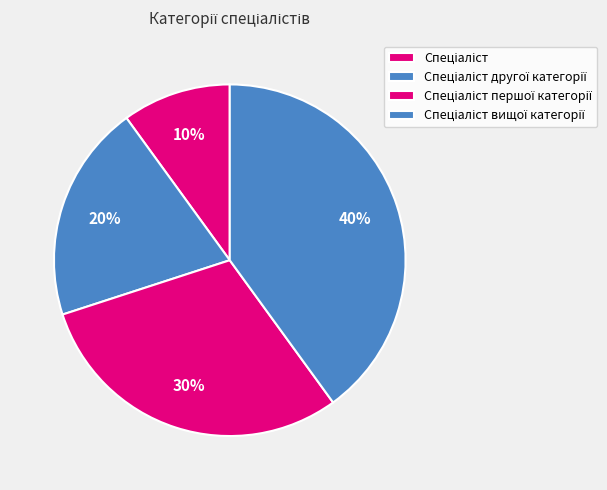

Count the number of slices in the pie.

4